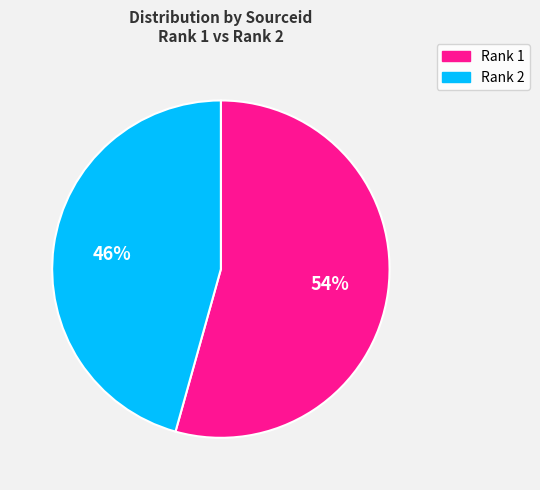

To the nearest percent, what is the average slice percentage?

50%